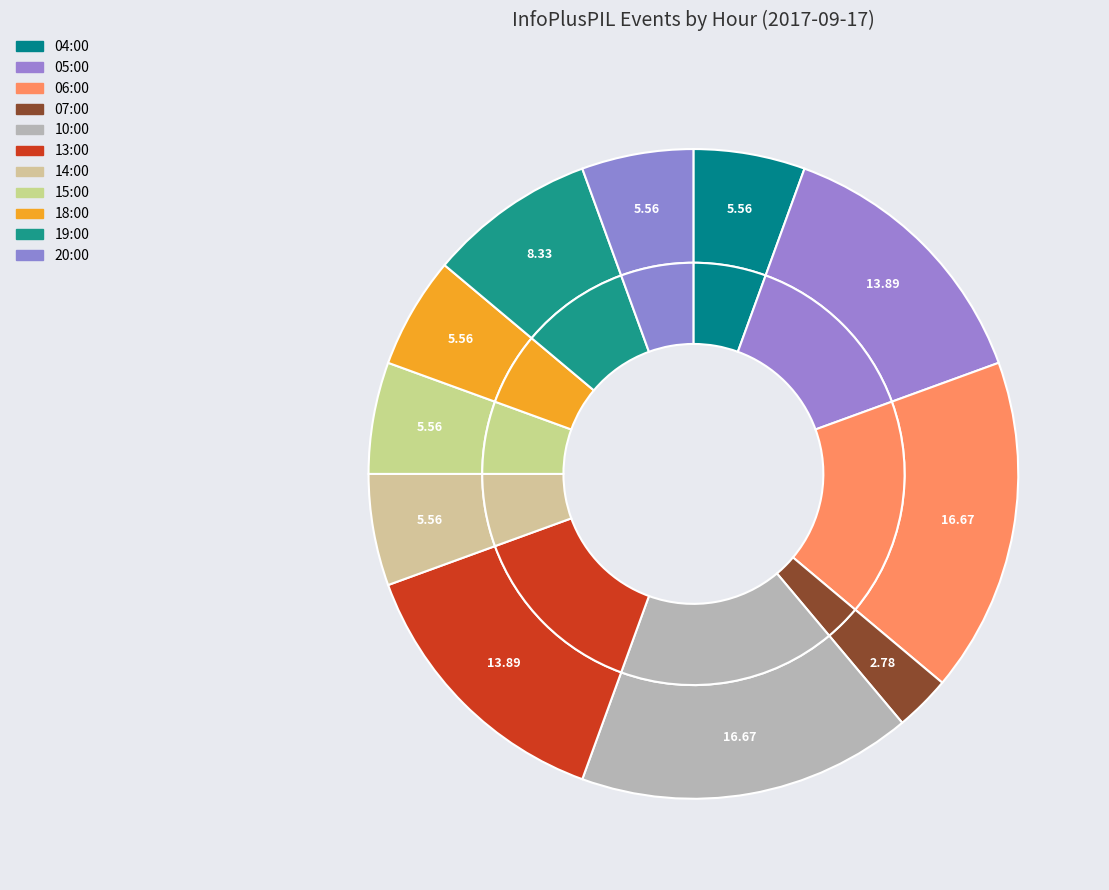

Does 20:00 account for over 50% of the chart?

No